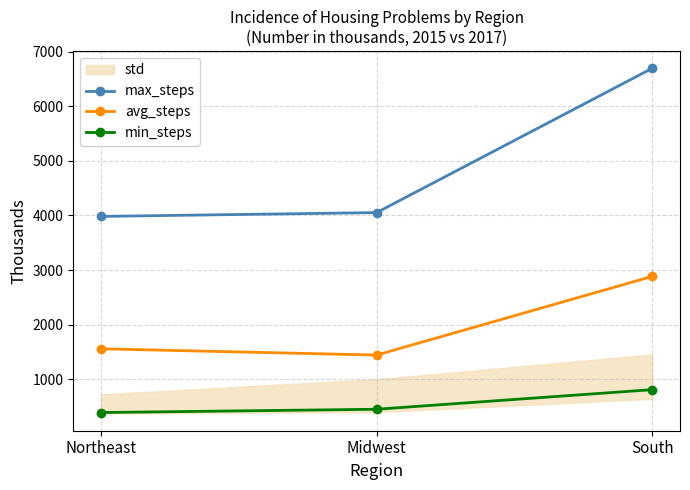

Is it true that avg_steps equals 1445.0 at Midwest?

True